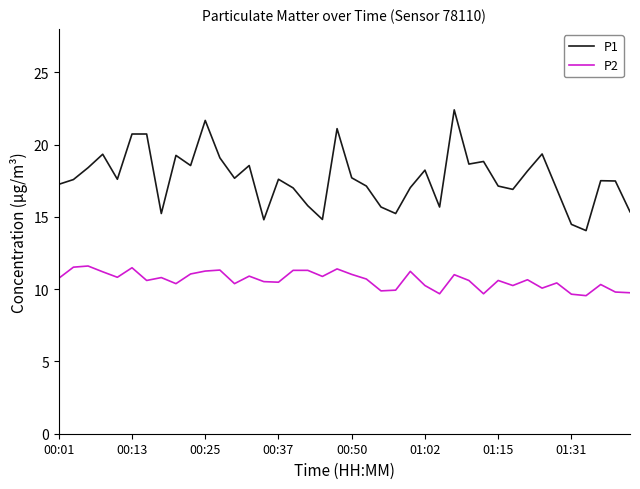

Which series has the widest spread of values?

P1